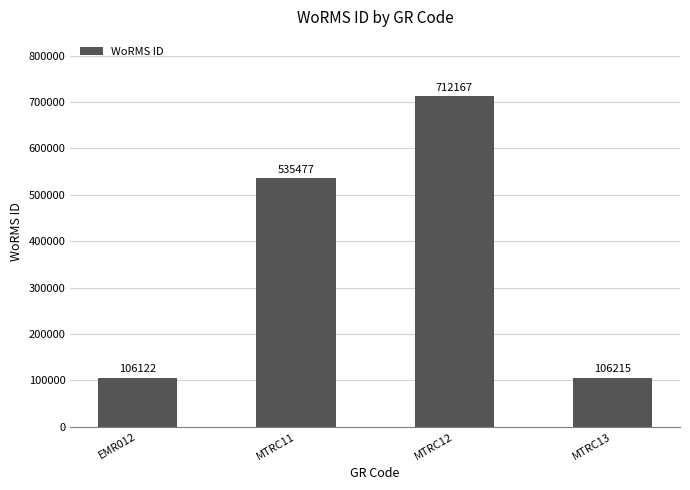

Between MTRC12 and MTRC11, which is larger?

MTRC12